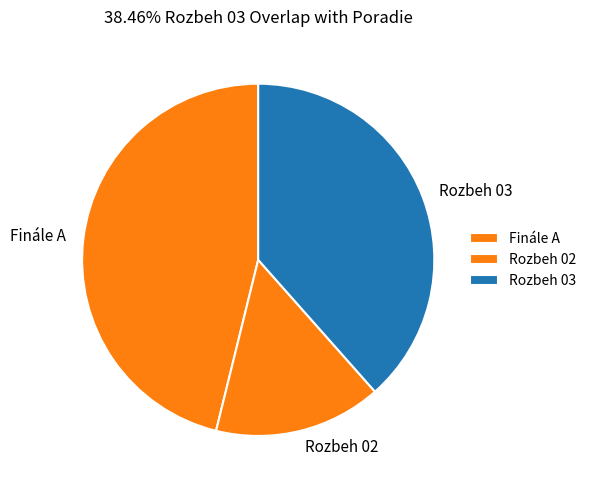

How many segments does this pie chart have?

3